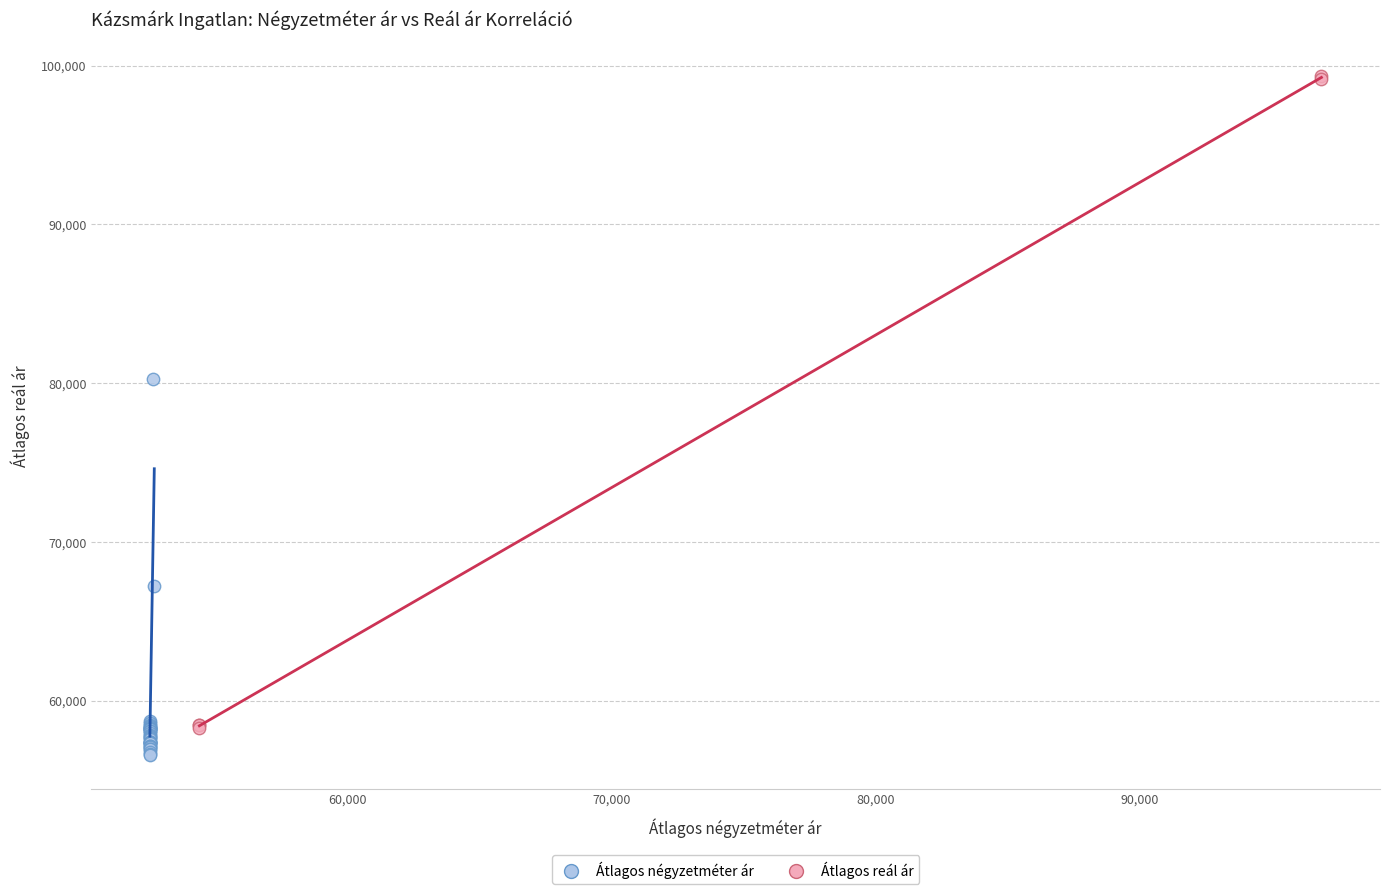

What are all the series names shown in the legend?

Átlagos négyzetméter ár, Átlagos reál ár